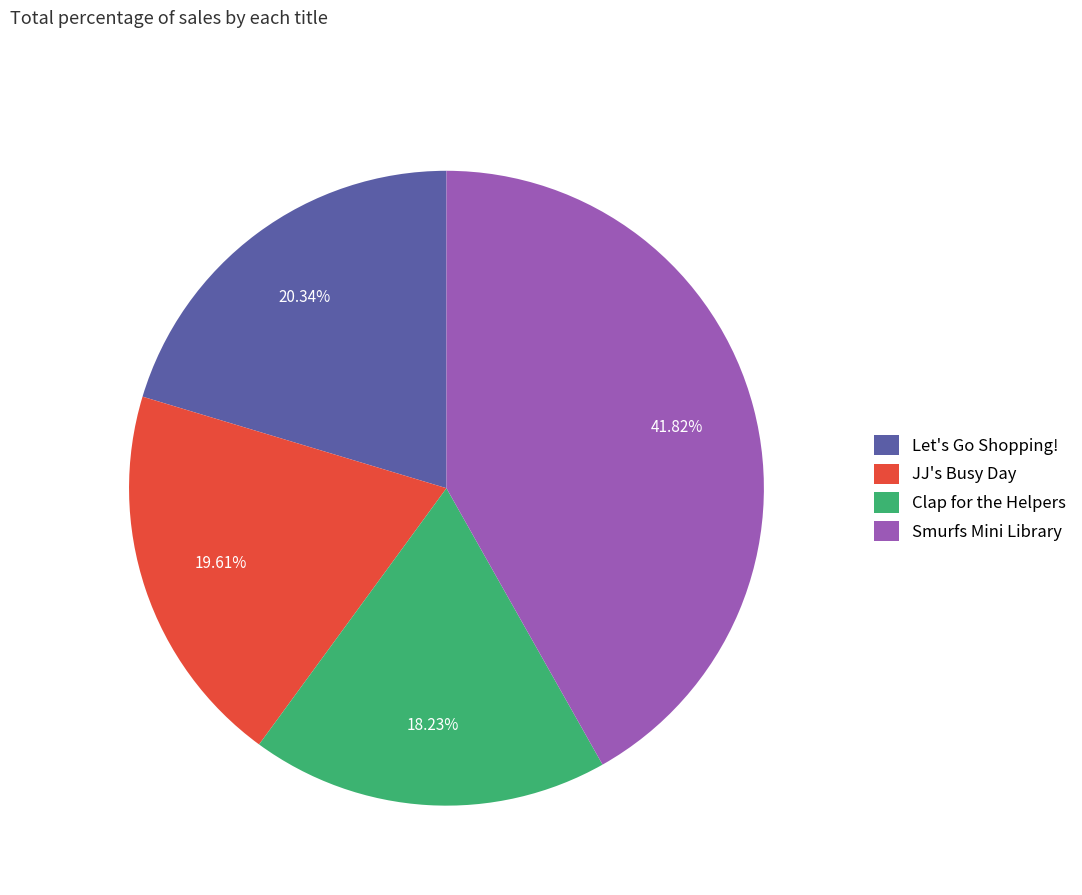

Combined, what portion of the pie is JJ's Busy Day and Clap for the Helpers?

37.8%